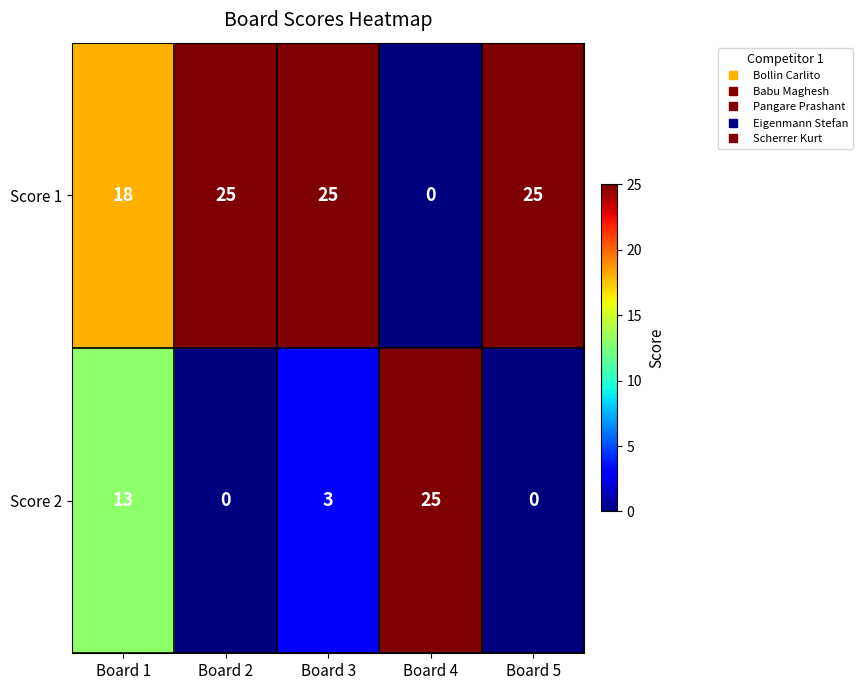

How many values in Score 1 are above zero?

4